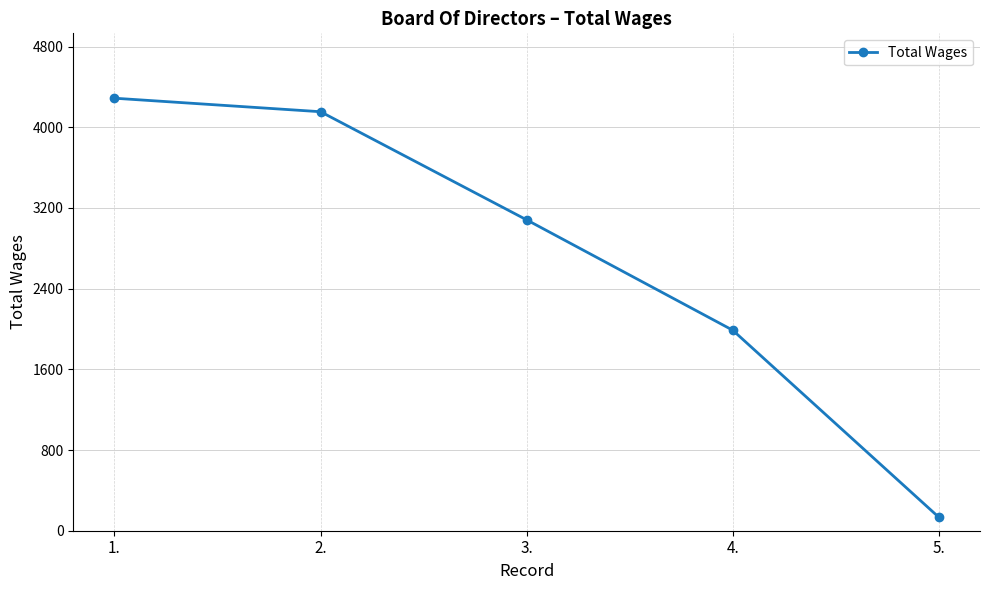

List the labels in order of value, smallest first.

5., 4., 3., 2., 1.